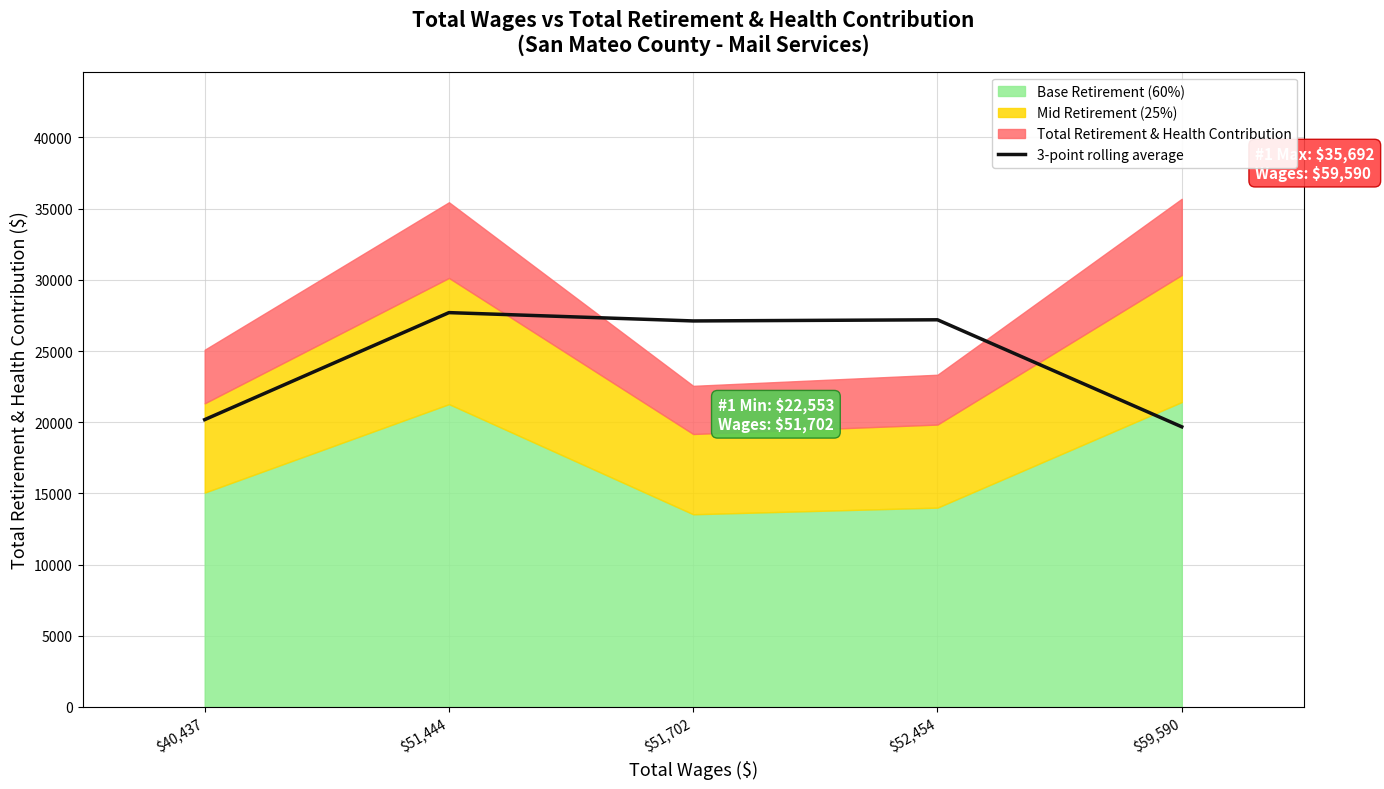

What is the lowest value of the 3-point rolling average series?

19675.0